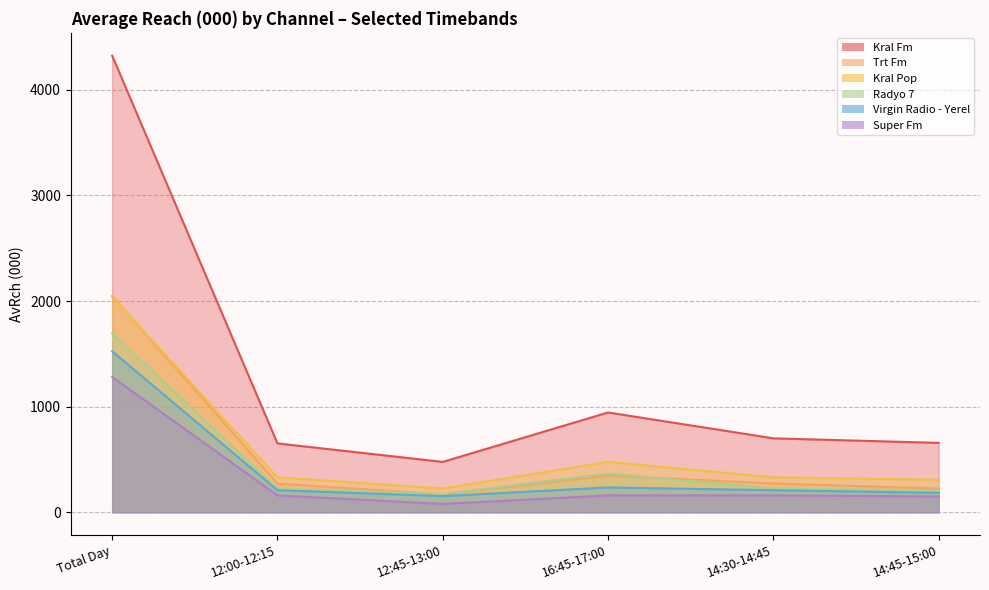

What is the sum of the Virgin Radio - Yerel values at 16:45-17:00 and 12:00-12:15?

444